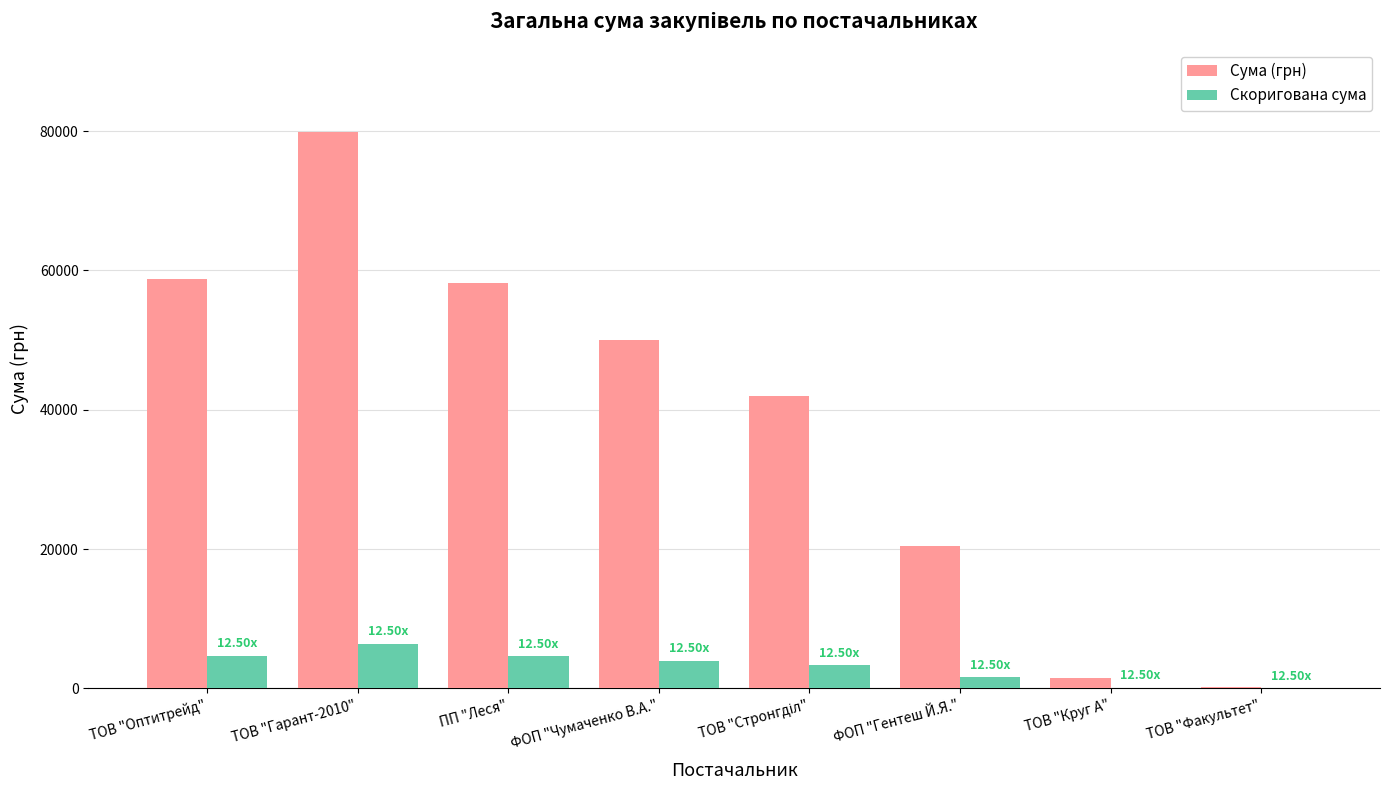

Is it true that Сума (грн) equals 20431.0 at ФОП "Гентеш Й.Я."?

True